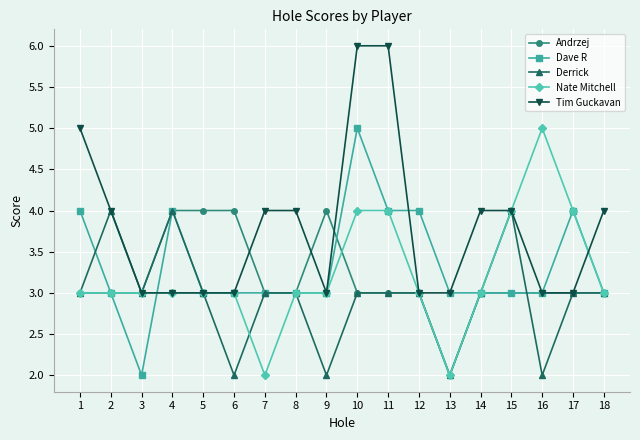

Reading right to left, what are all the values shown in this chart?

Andrzej: 18=3	17=3	16=3	15=3	14=3	13=2	12=3	11=3	10=3	9=4	8=3	7=3	6=4	5=4	4=4	3=3	2=3	1=3
Dave R: 18=3	17=4	16=3	15=3	14=3	13=3	12=4	11=4	10=5	9=3	8=3	7=3	6=3	5=3	4=4	3=2	2=3	1=4
Derrick: 18=3	17=3	16=2	15=4	14=3	13=2	12=3	11=3	10=3	9=2	8=3	7=3	6=2	5=3	4=4	3=3	2=4	1=3
Nate Mitchell: 18=3	17=4	16=5	15=4	14=3	13=2	12=3	11=4	10=4	9=3	8=3	7=2	6=3	5=3	4=3	3=3	2=3	1=3
Tim Guckavan: 18=4	17=3	16=3	15=4	14=4	13=3	12=3	11=6	10=6	9=3	8=4	7=4	6=3	5=3	4=3	3=3	2=4	1=5